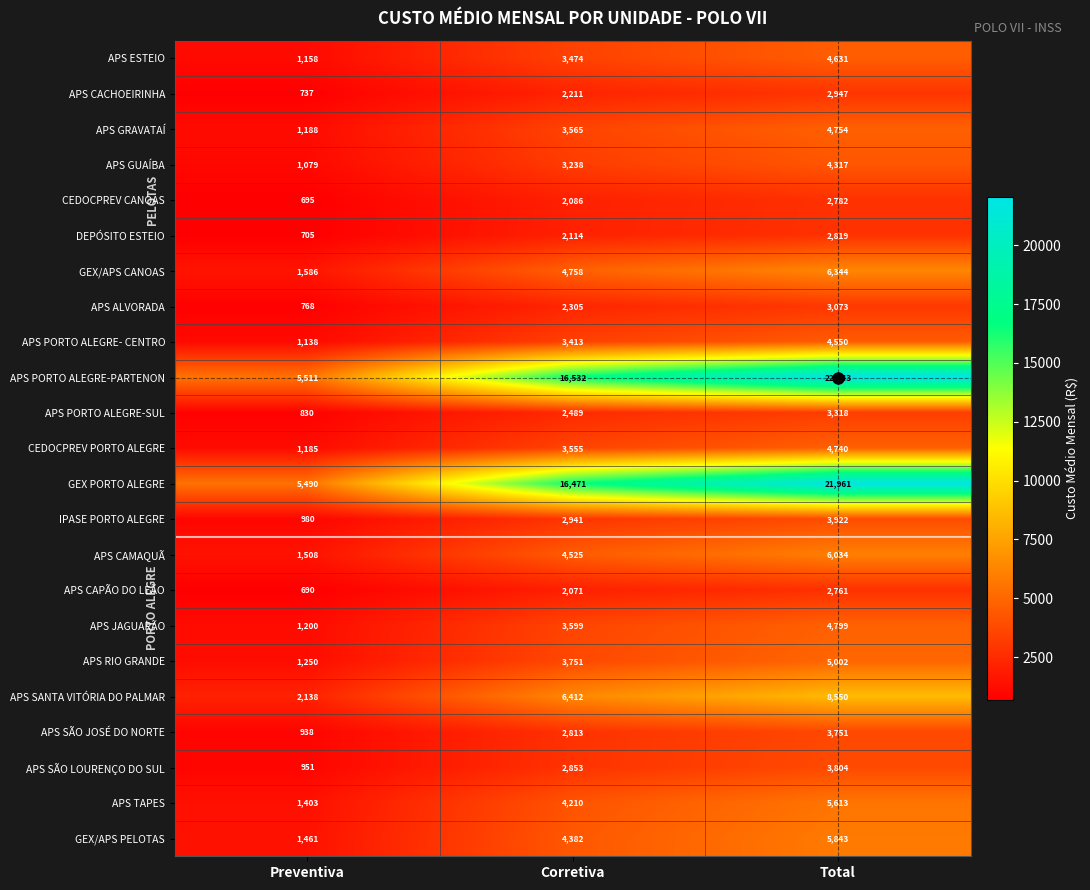

What is the approximate value of APS RIO GRANDE at Total, to the nearest 100?

5000